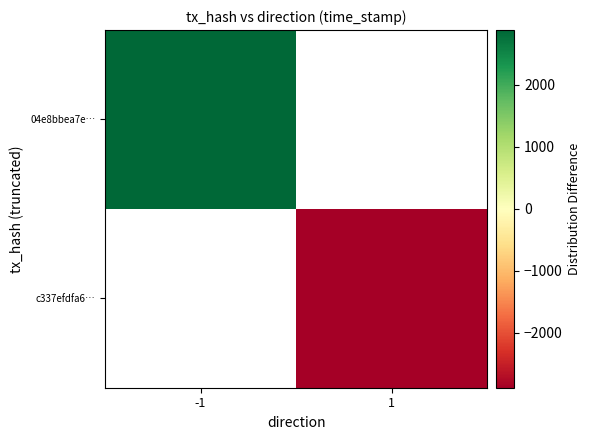

List the series in order of their peak value, lowest first.

04e8bbea7e…, c337efdfa6…